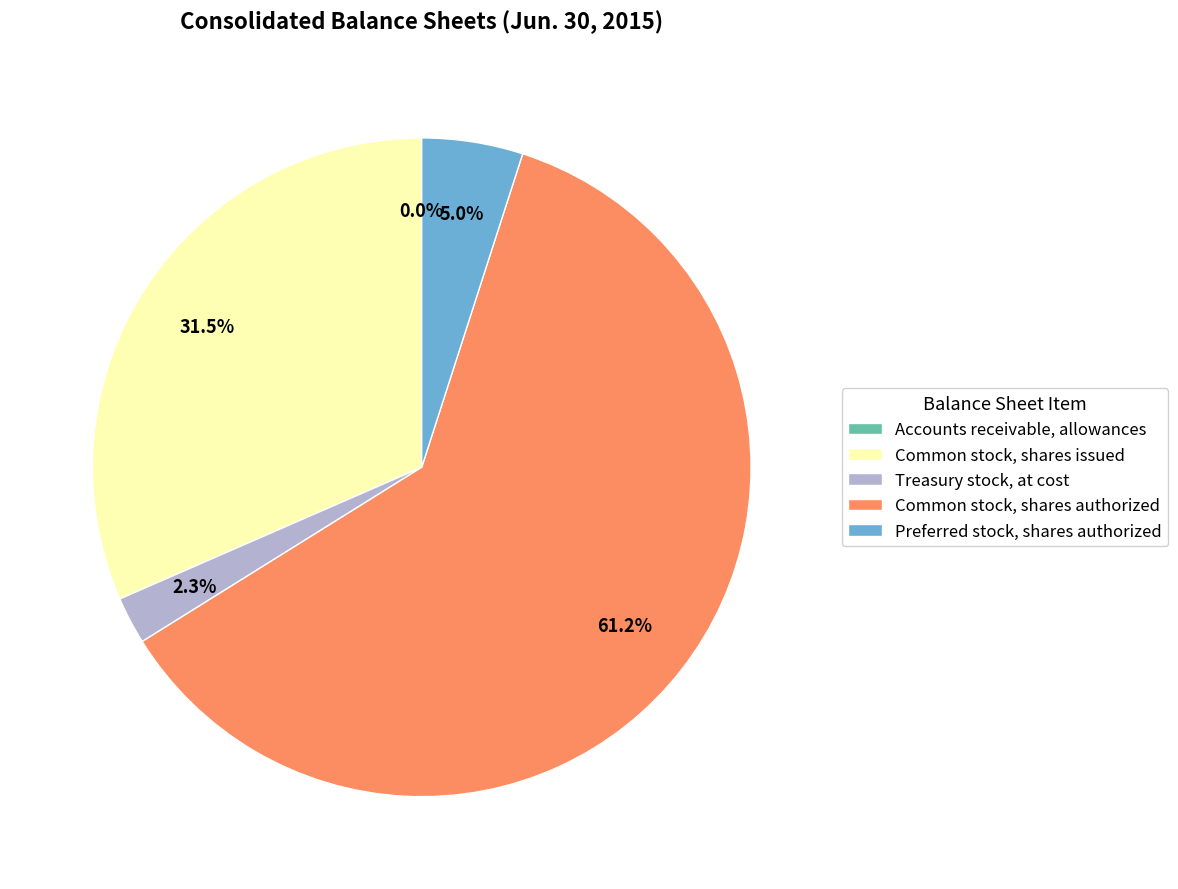

Which has a higher value, Common stock, shares authorized or Common stock, shares issued?

Common stock, shares authorized